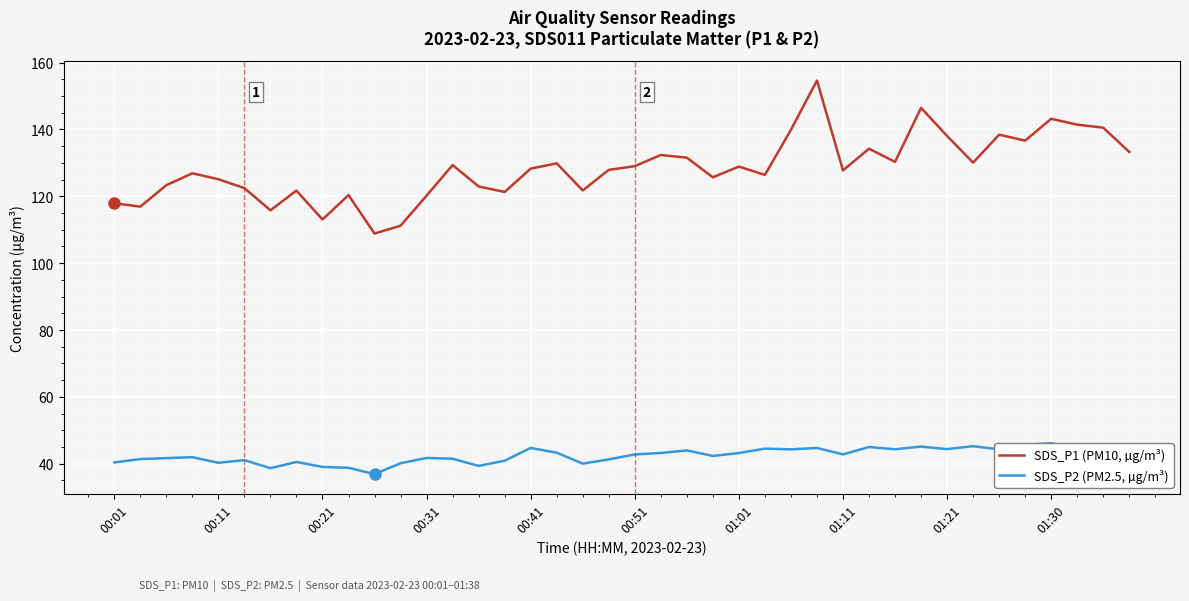

Which series has the largest range (max minus min)?

SDS_P1 (PM10, µg/m³)